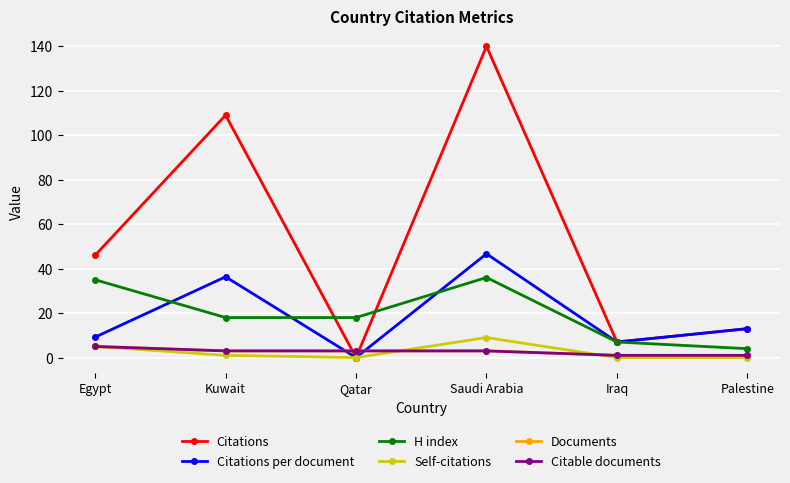

True or false: Documents and Citable documents intersect in this chart.

False